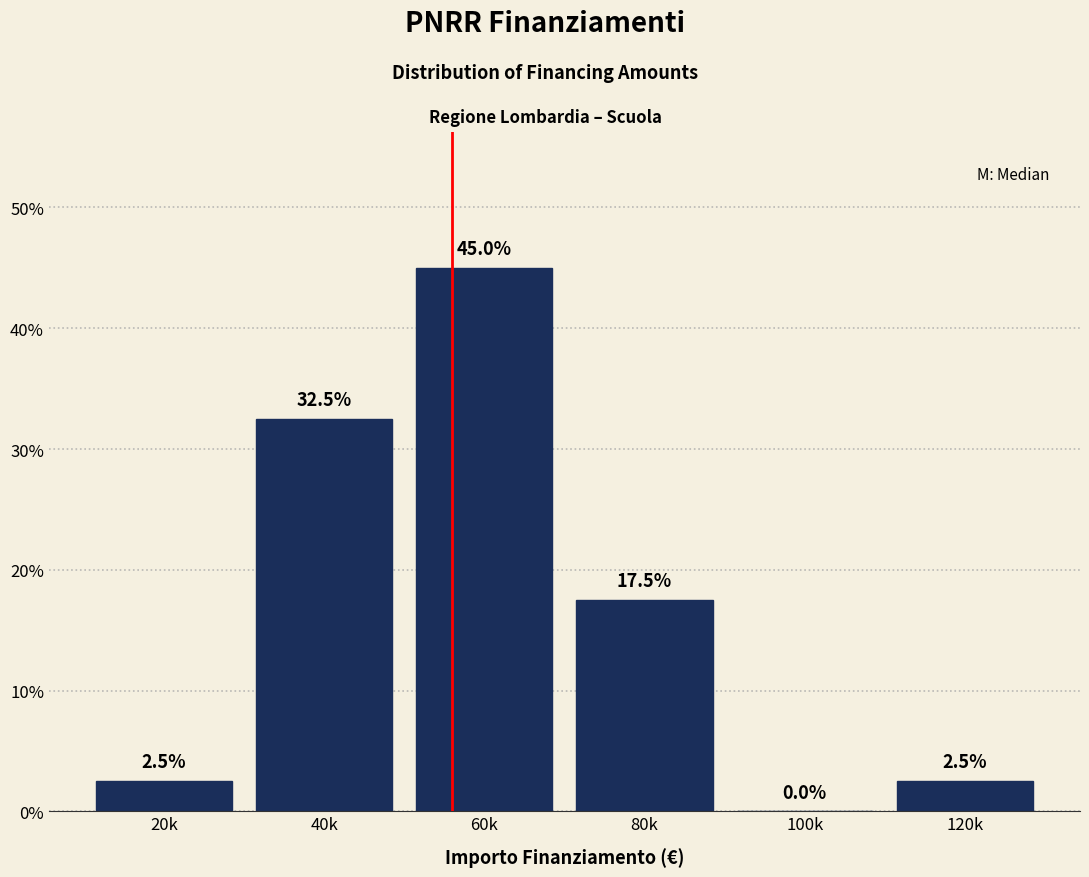

Reading left to right, extract all data points from this chart.

20k=2.5	40k=32.5	60k=45.0	80k=17.5	100k=0.0	120k=2.5